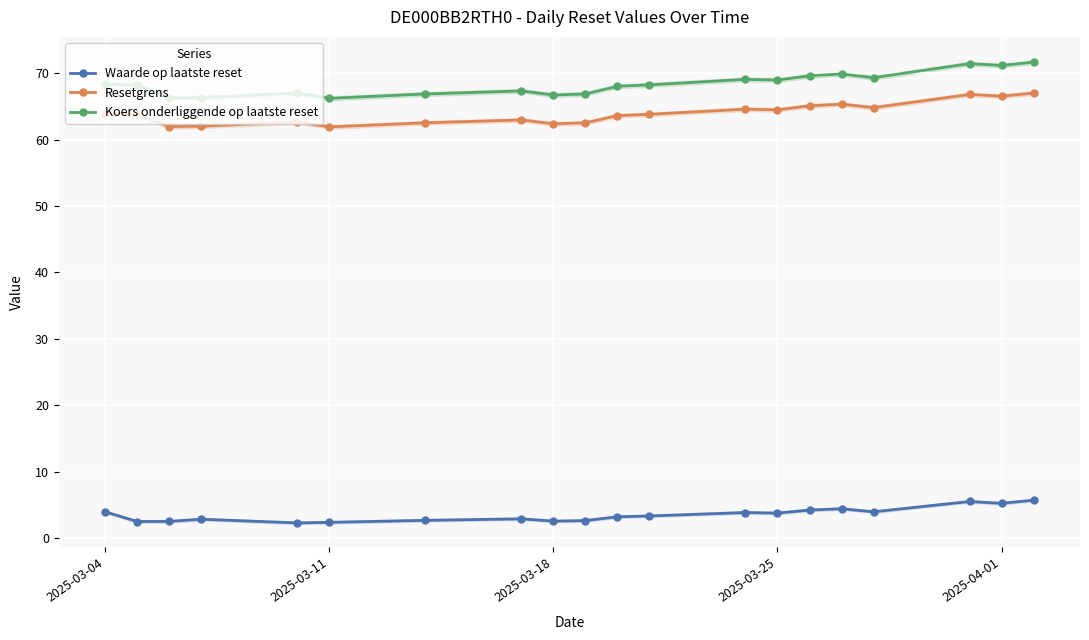

What is the difference between the second highest and minimum values in the Resetgrens series?

4.9